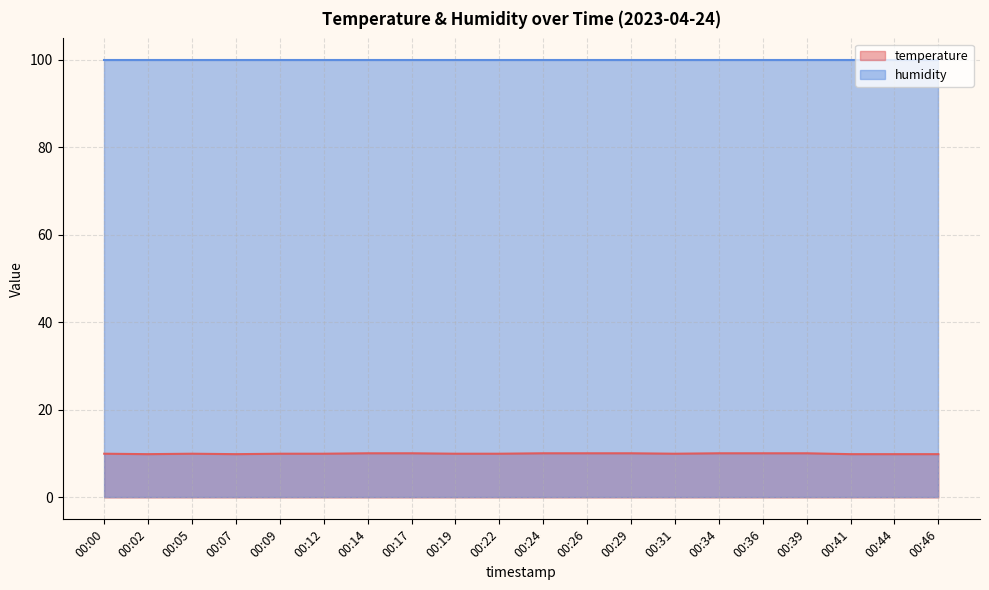

Count the values in the range 10 to 11.

15